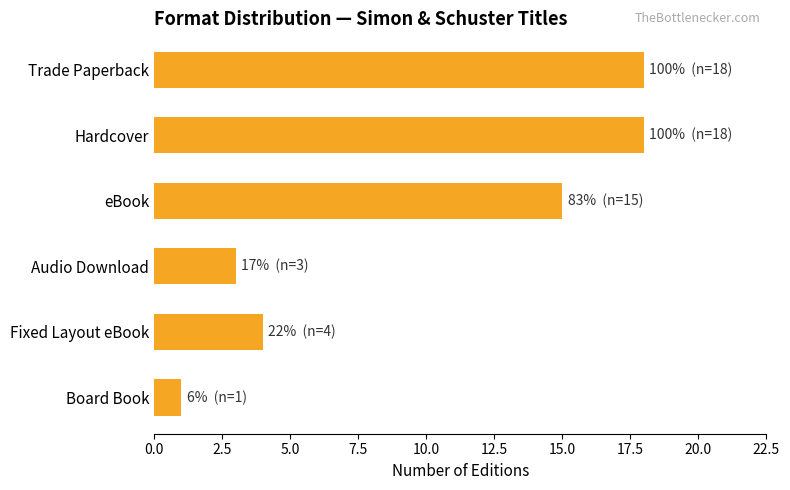

What position from the bottom is Hardcover?

5